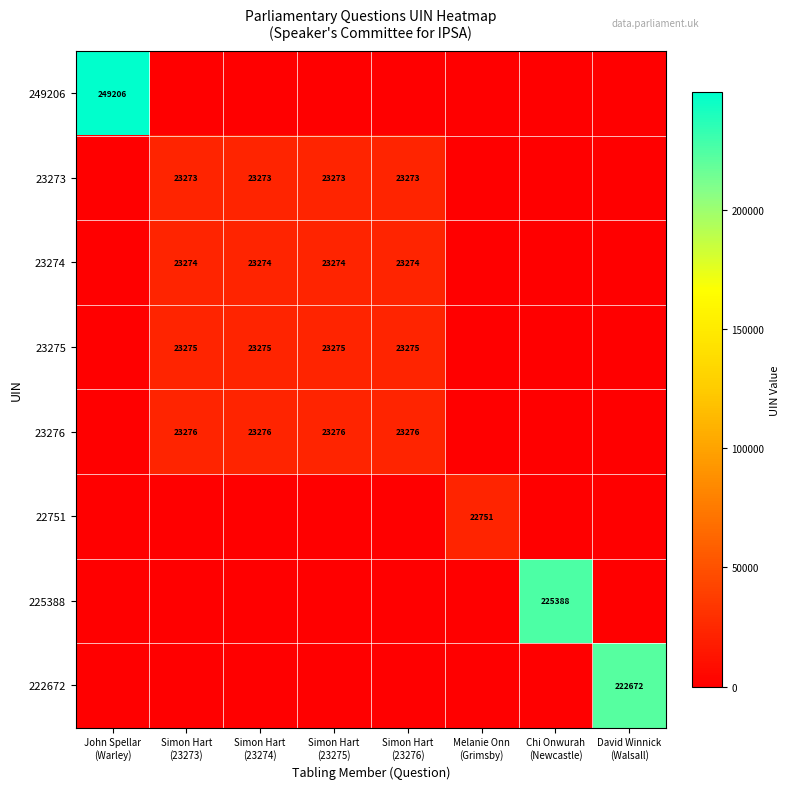

What is the difference between the maximum and minimum values in the 23274 series?

23274